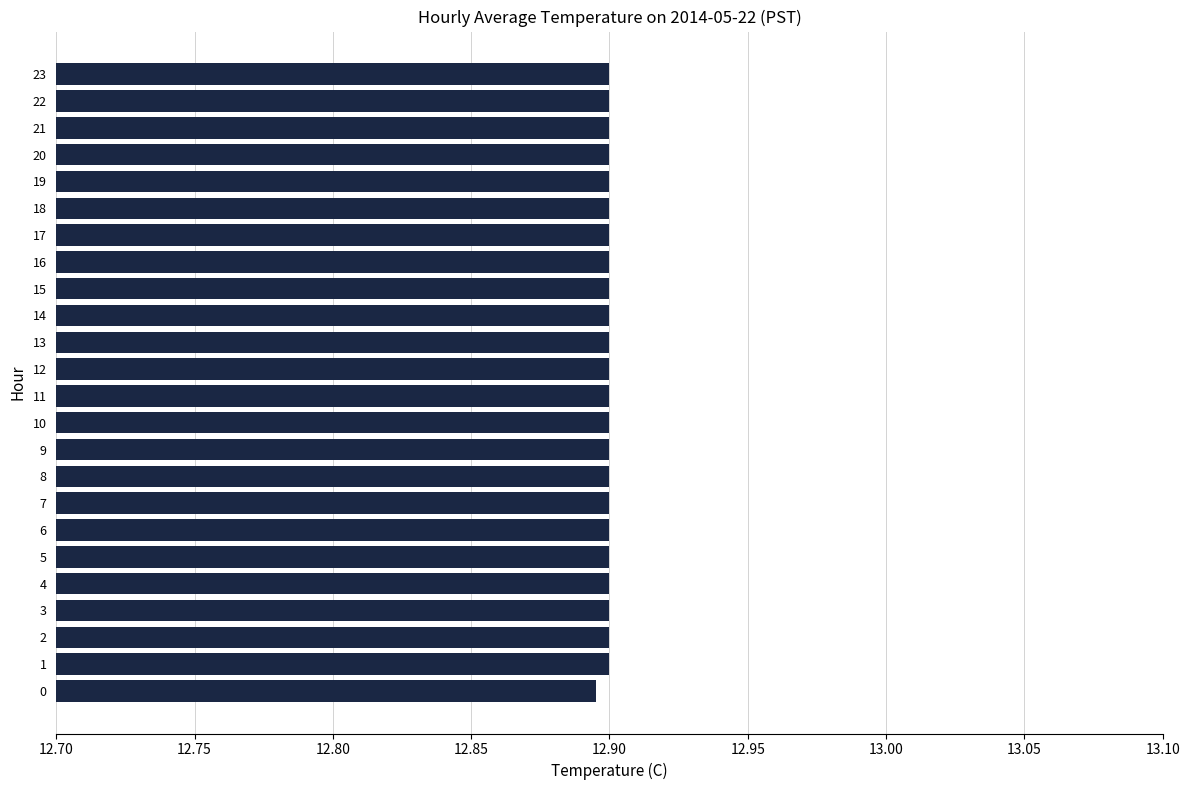

The value at 11 is 4.8. True or false?

False